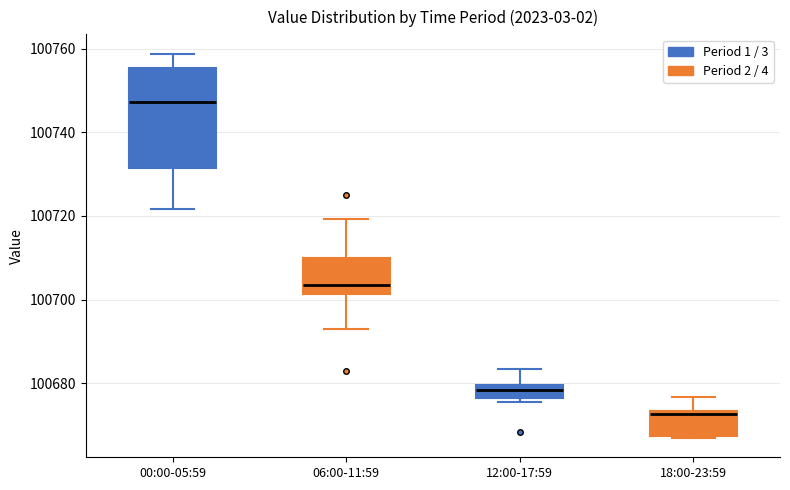

Reading left to right, transcribe this box plot: for each box, give where its median line is, the range the box spans, and where its two whiskers end, as read against the y-axis. The values are not printed on the chart, so give them approximately, as read against the axis.

00:00-05:59: median 100748, box 100732 to 100756, whiskers 100722 to 100758
06:00-11:59: median 100704, box 100702 to 100710, whiskers 100694 to 100720
12:00-17:59: median 100678, box 100676 to 100680, whiskers 100676 (just below the box's lower edge) to 100684
18:00-23:59: median 100672, box 100668 to 100674, whiskers 100666 to 100676